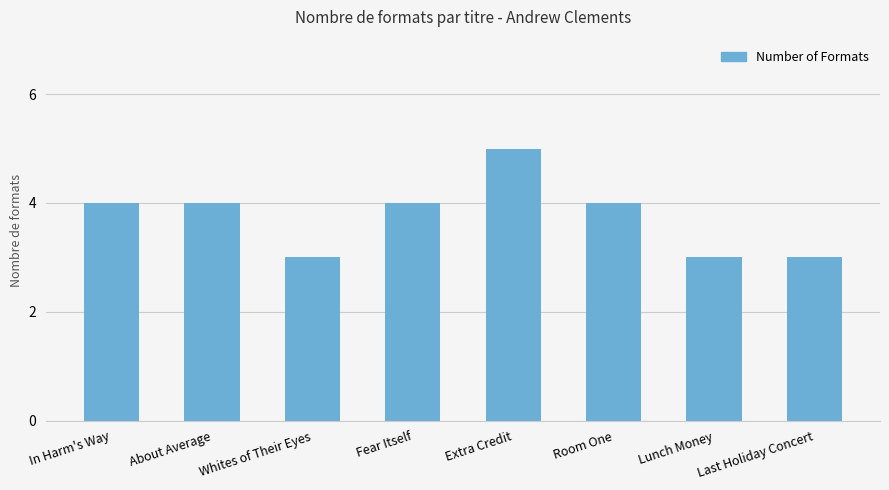

The value at Extra Credit is 5. True or false?

True